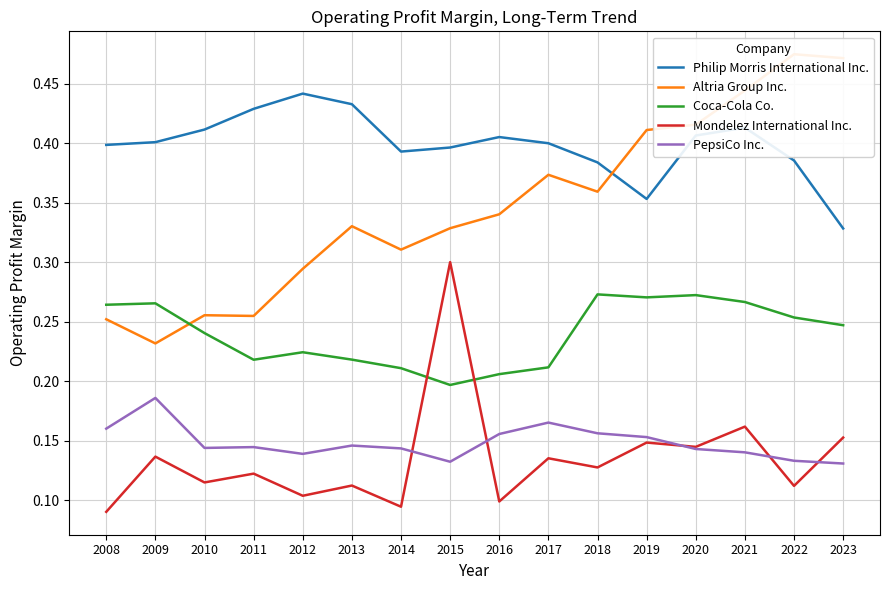

What is the highest value of the Mondelez International Inc. series?

0.3